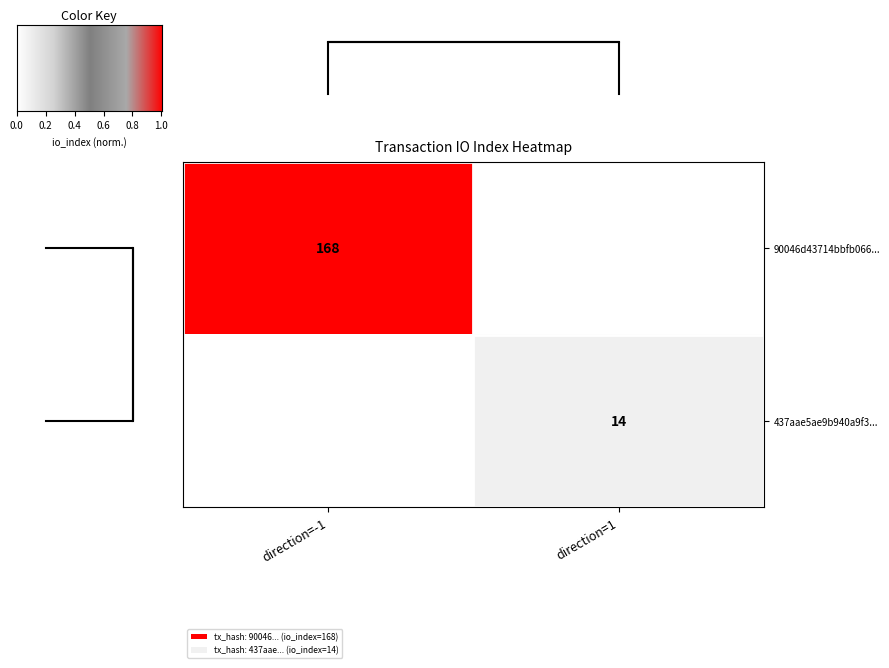

The 90046d43714bbfb066... series shows 93 at direction=-1. True or false?

False